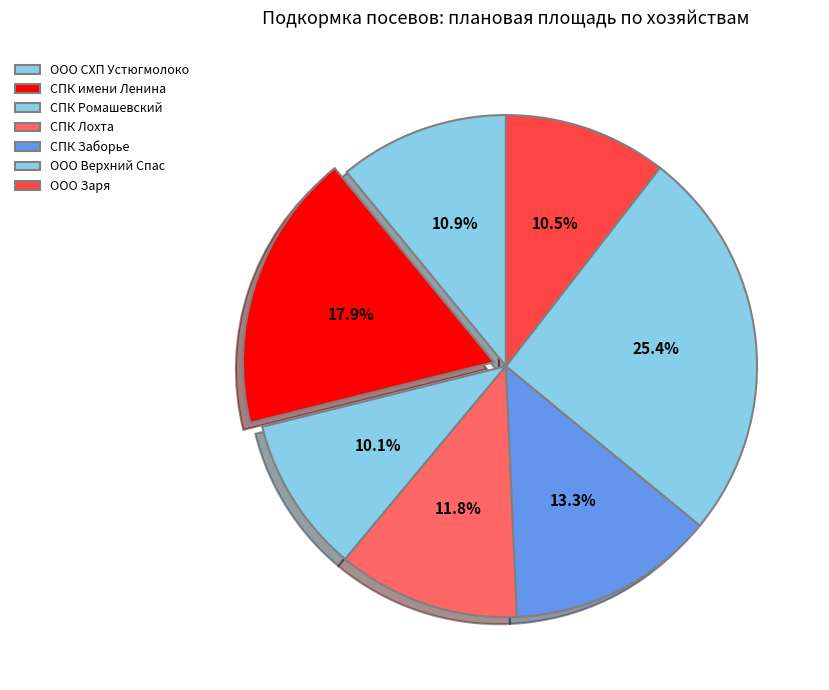

Is it true that СПК Заборье is 13% of the pie?

True